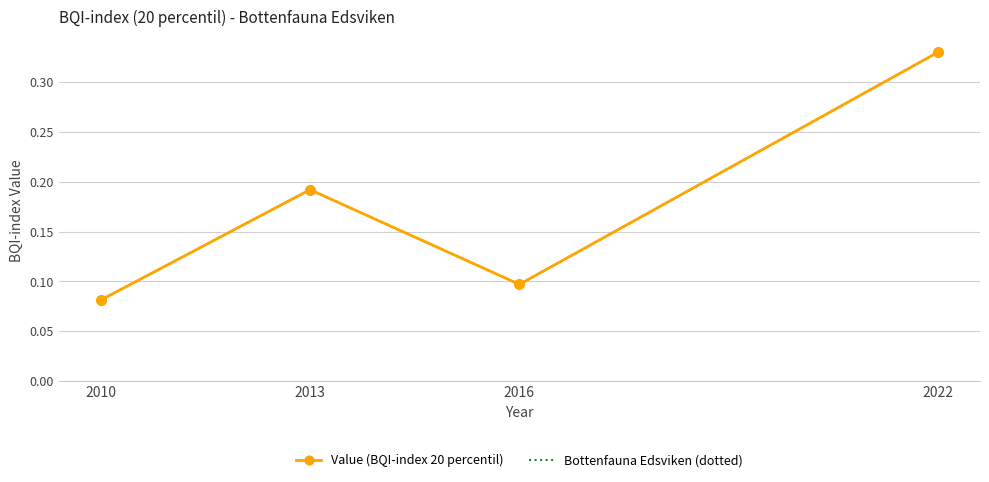

At how many categories does at least one series exceed 0?

4